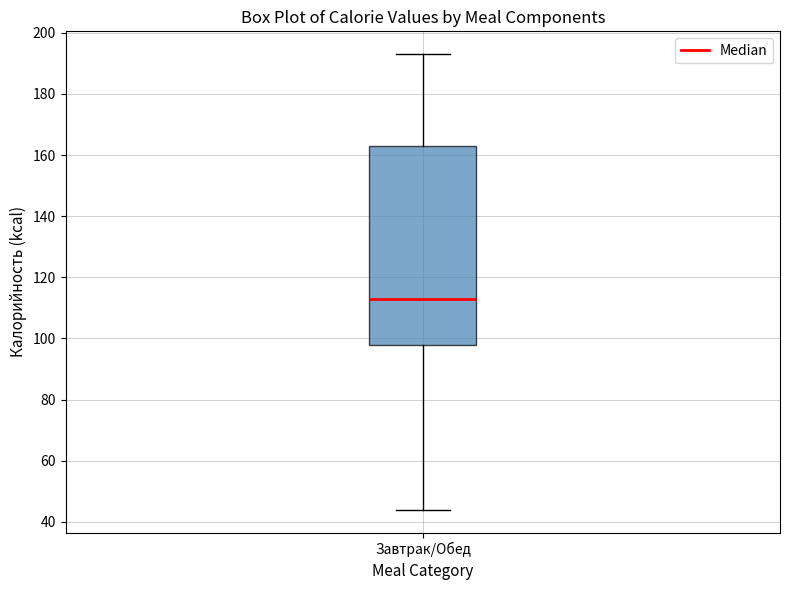

Where is the lower edge of the box for Завтрак/Обед on the y-axis? The values are not printed on the chart, so give them approximately, as read against the axis.

98